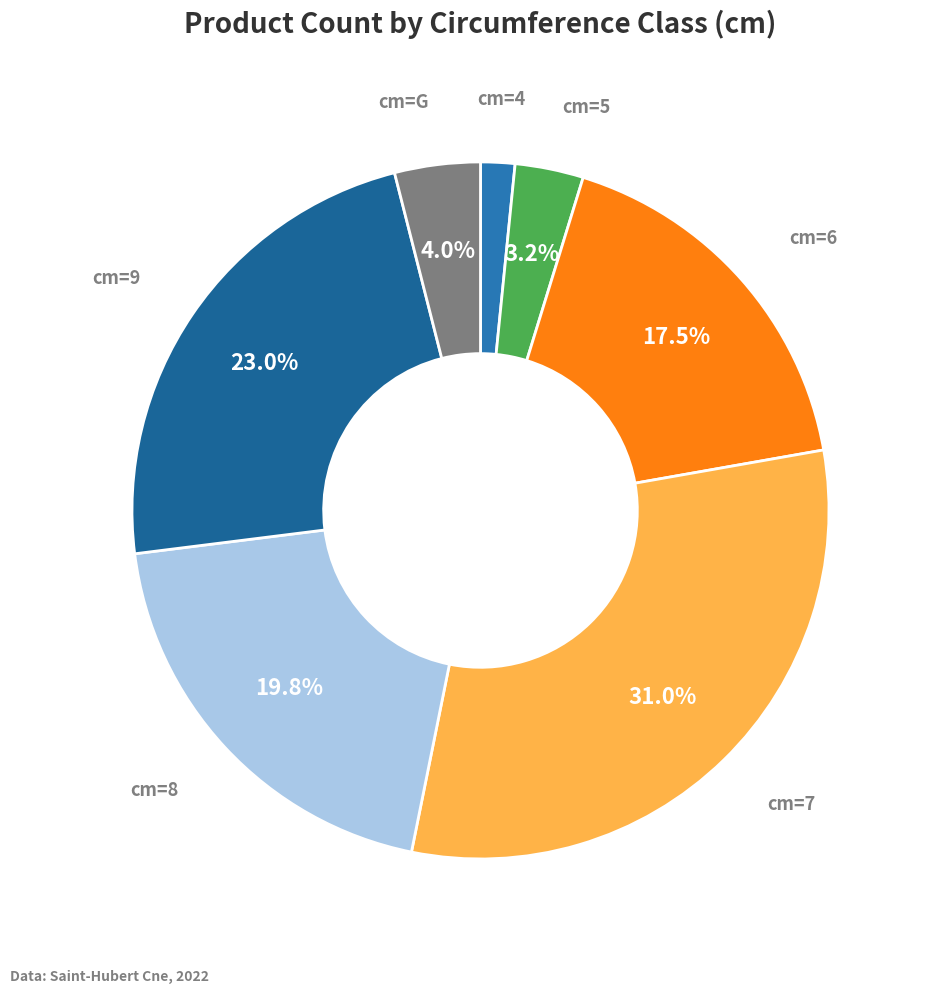

How many segments does this pie chart have?

7